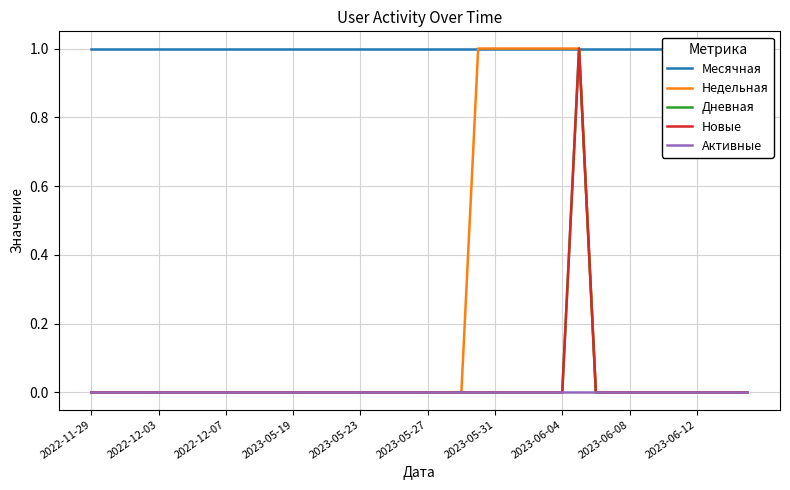

What are all the series names shown in the legend?

Месячная, Недельная, Дневная, Новые, Активные